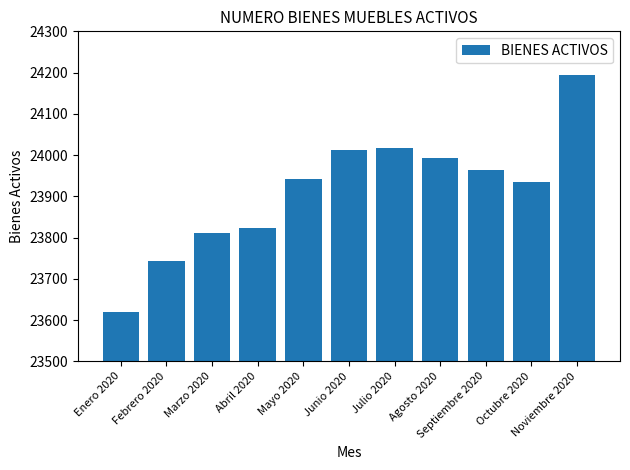

The value at Septiembre 2020 is 23964. True or false?

True